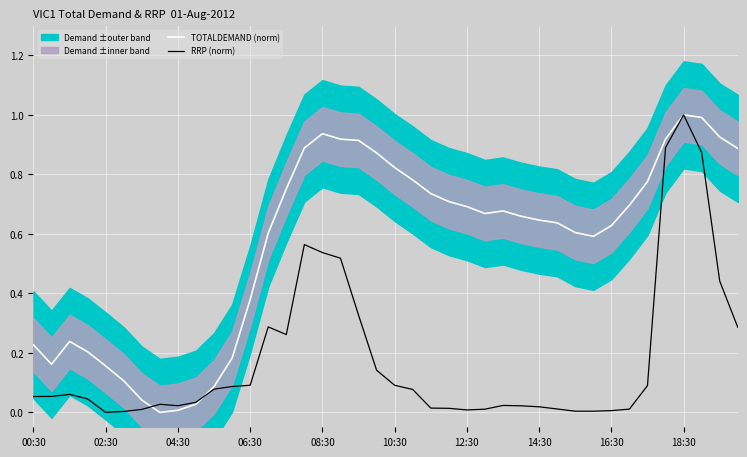

At how many categories does at least one series exceed 0?

40